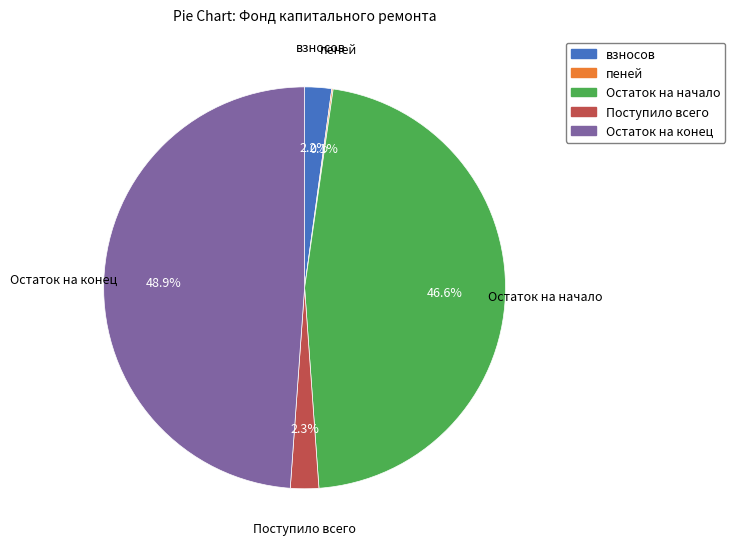

Which category has the biggest portion of the pie?

Остаток на конец